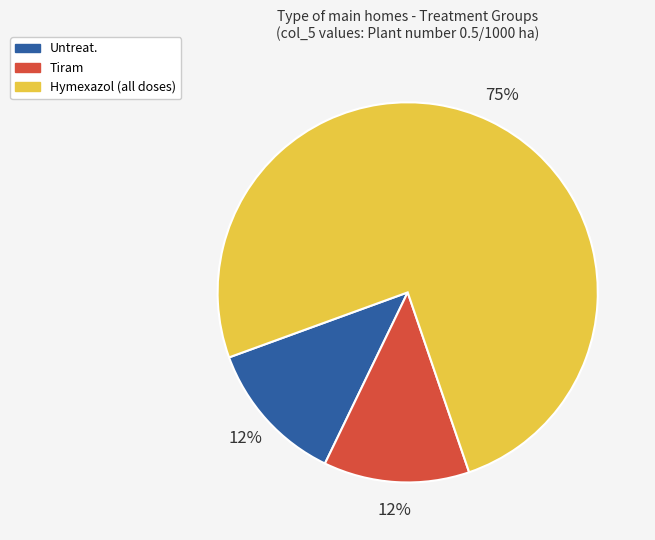

To the nearest percent, what is the average slice percentage?

33%